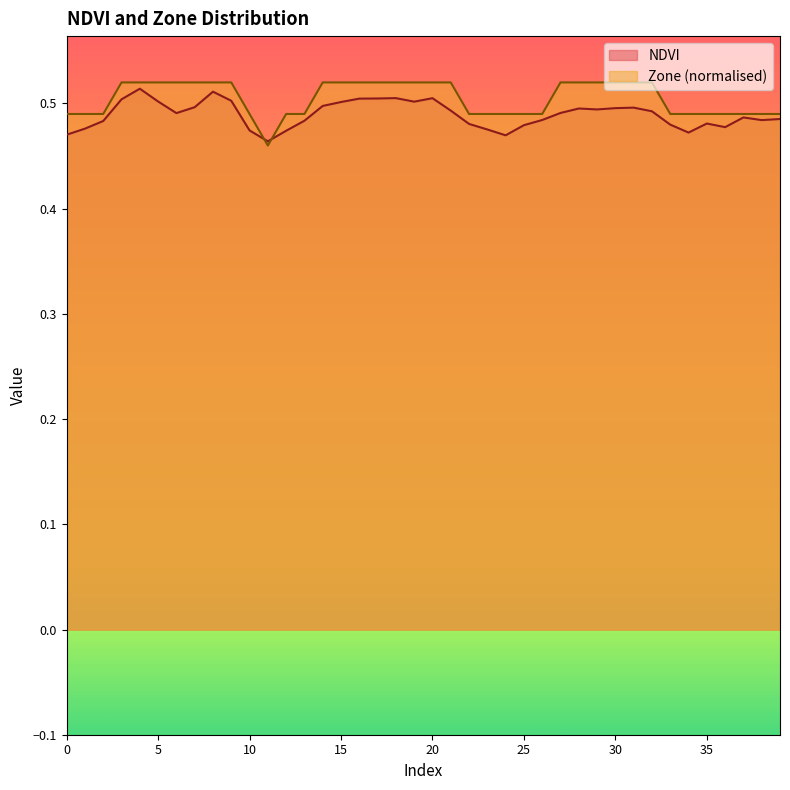

True or false: NDVI and Zone intersect in this chart.

True